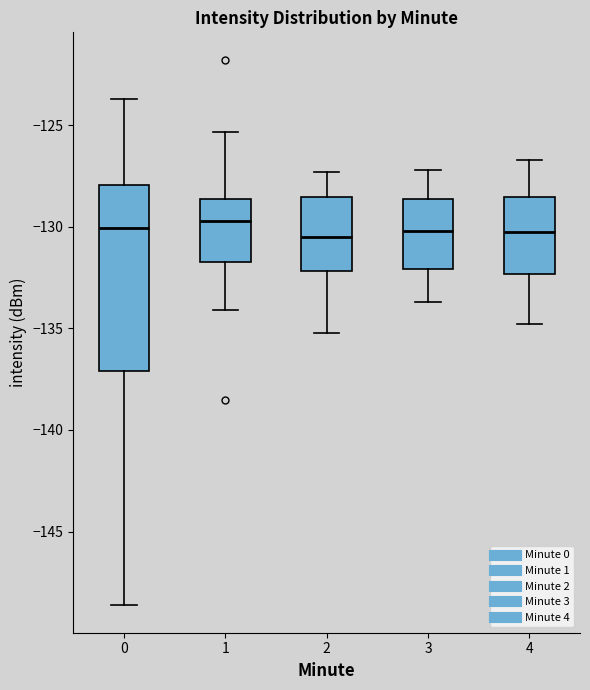

Where is the upper edge of the box at x = 2 on the y-axis? The values are not printed on the chart, so give them approximately, as read against the axis.

-128.5